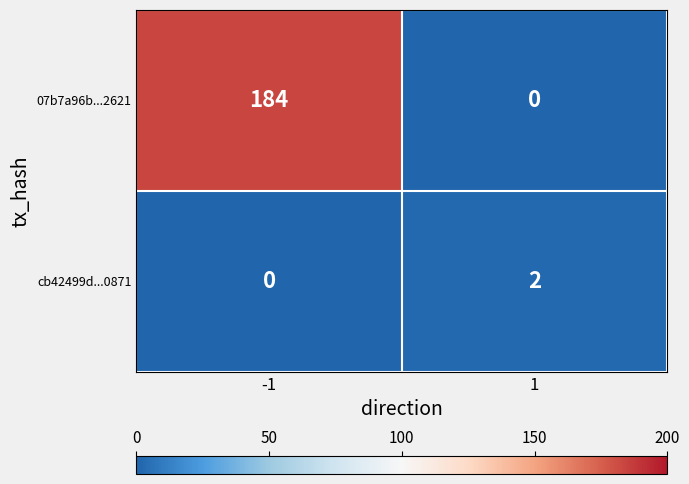

True or false: cb42499d...0871 has a value of 0 at -1.

True